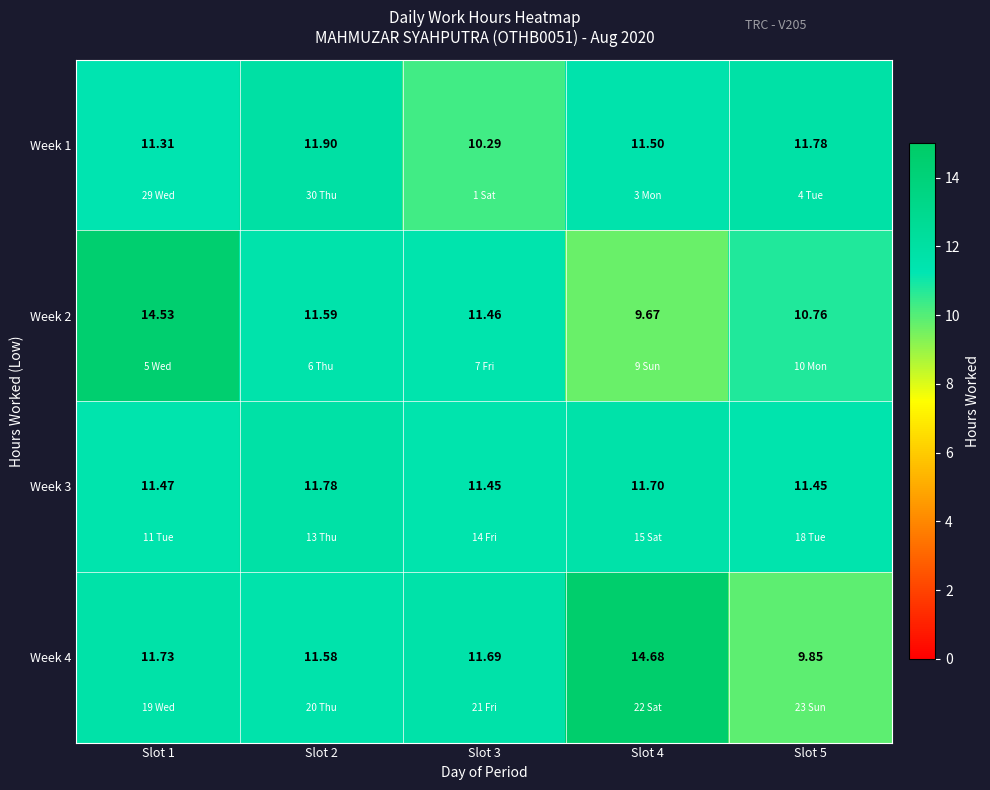

What is the smallest value displayed?

9.7